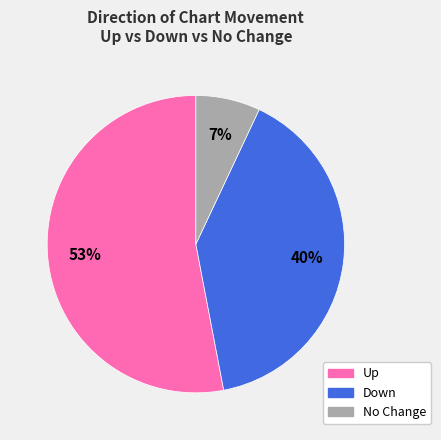

Is there any slice that represents more than half of the pie?

Yes